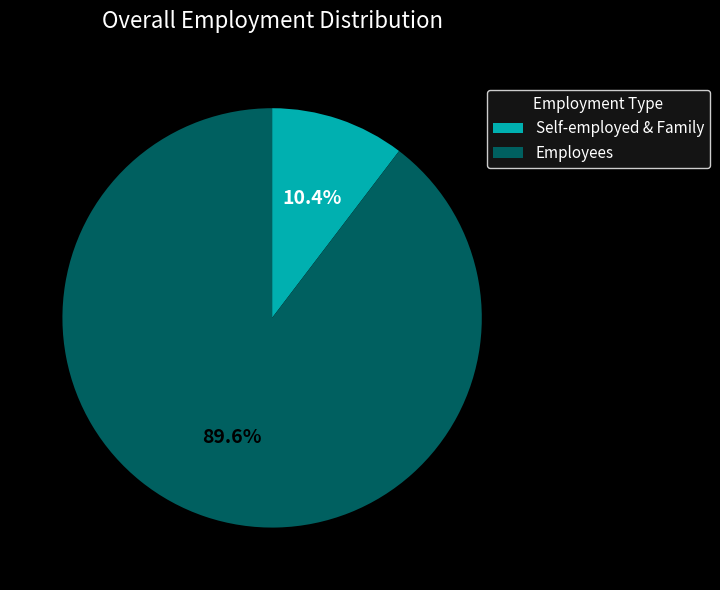

How many slices are in this pie chart?

2